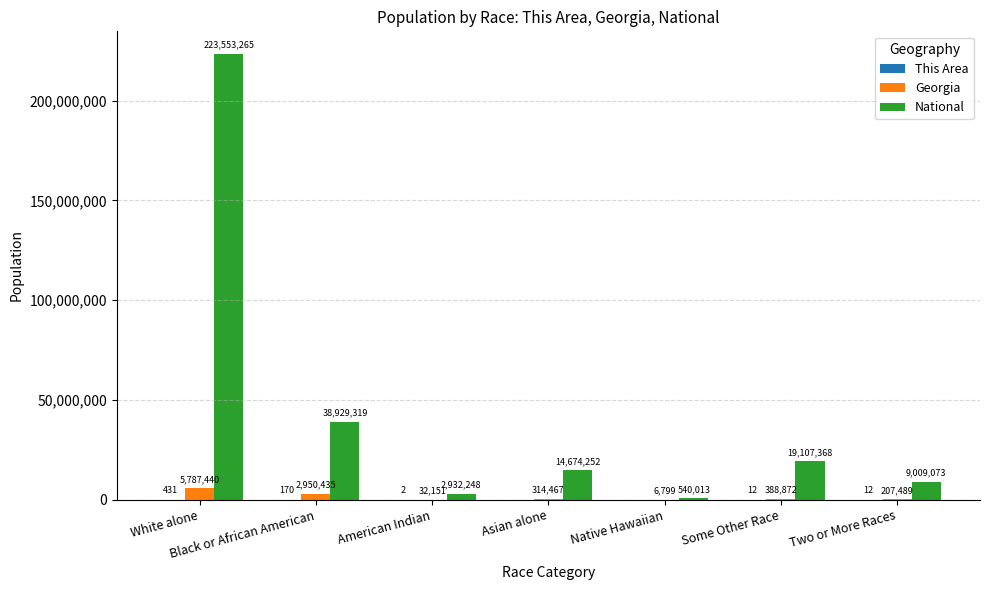

Which series has the largest total across all categories?

National